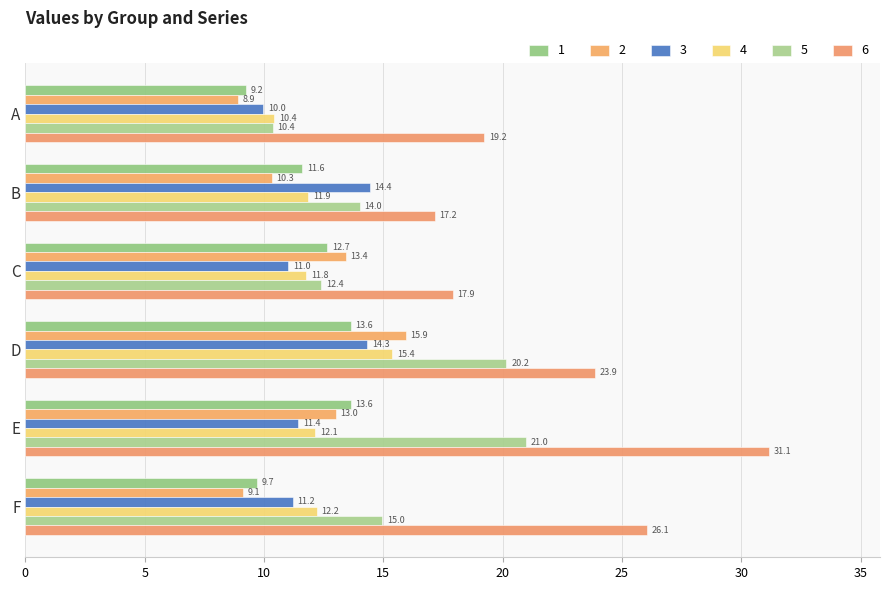

Reading left to right, list all the values displayed in this chart.

1: A=9.2	B=11.6	C=12.7	D=13.6	E=13.6	F=9.7
2: A=8.9	B=10.3	C=13.4	D=15.9	E=13.0	F=9.1
3: A=10.0	B=14.4	C=11.0	D=14.3	E=11.4	F=11.2
4: A=10.4	B=11.9	C=11.8	D=15.4	E=12.1	F=12.2
5: A=10.4	B=14.0	C=12.4	D=20.2	E=21.0	F=15.0
6: A=19.2	B=17.2	C=17.9	D=23.9	E=31.1	F=26.1